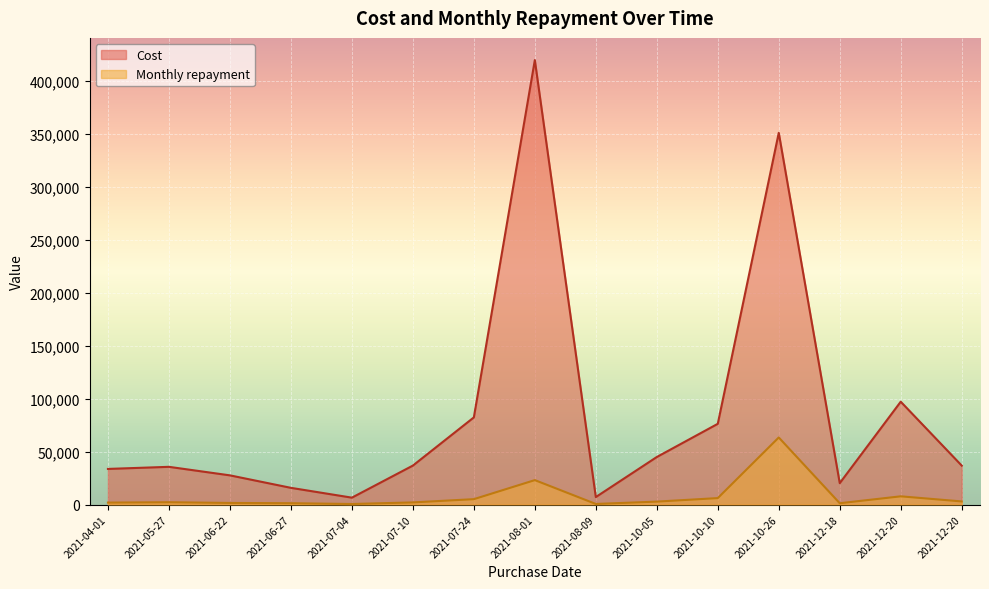

Where is the first local maximum for Cost?

2021-05-27